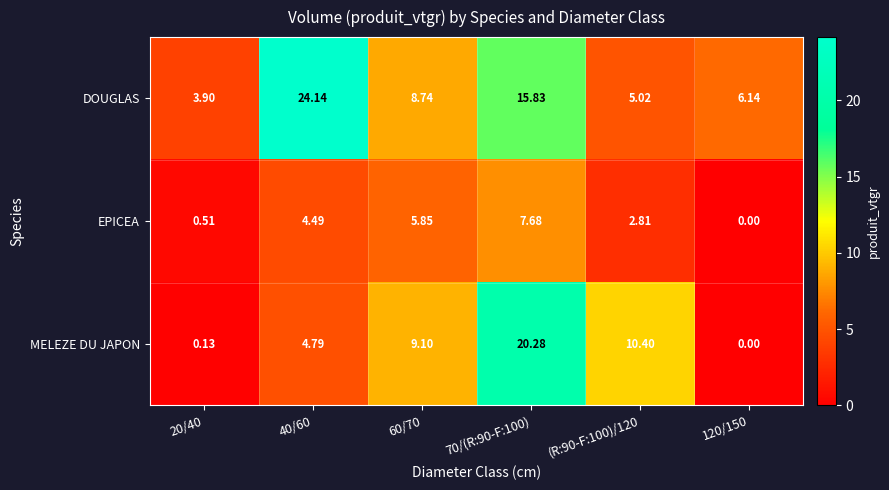

Rank the series at (R:90-F:100)/120 from highest to lowest value.

MELEZE DU JAPON, DOUGLAS, EPICEA